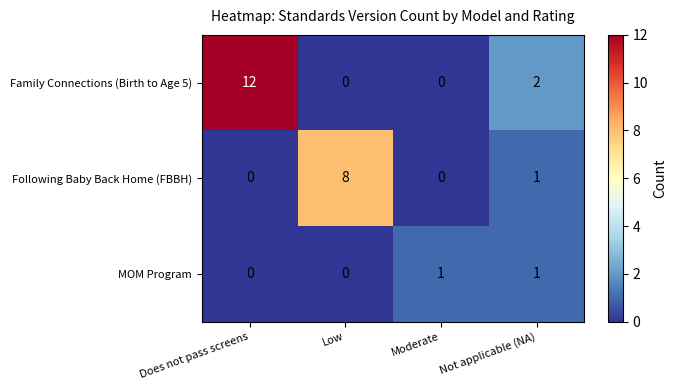

How many values in the MOM Program series are below 1?

2